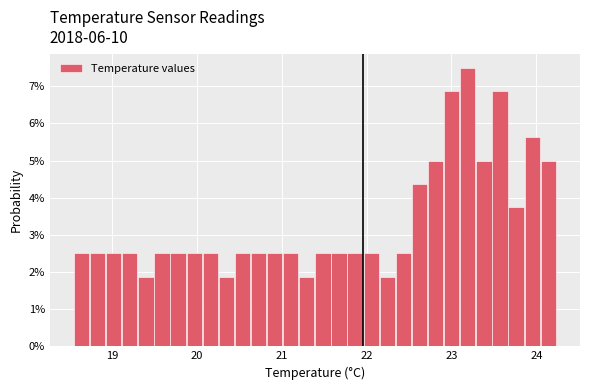

Read against the x-axis, roughly where is the centre of the tallest bar?

23.2